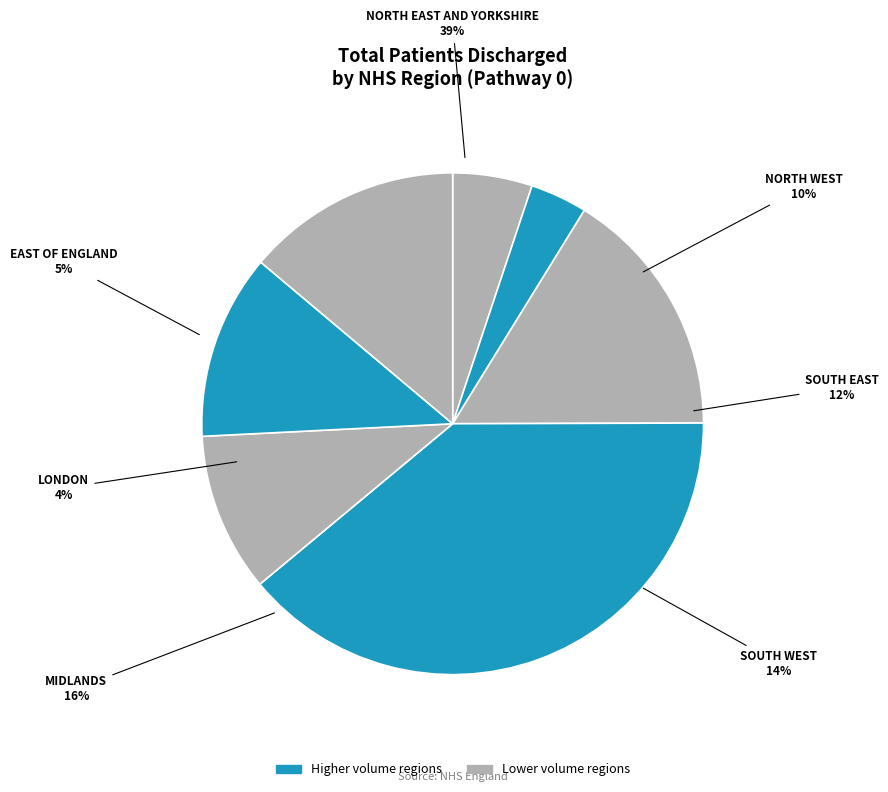

Rank the categories by value from highest to lowest.

NORTH EAST AND YORKSHIRE, MIDLANDS, SOUTH WEST, SOUTH EAST, NORTH WEST, EAST OF ENGLAND, LONDON